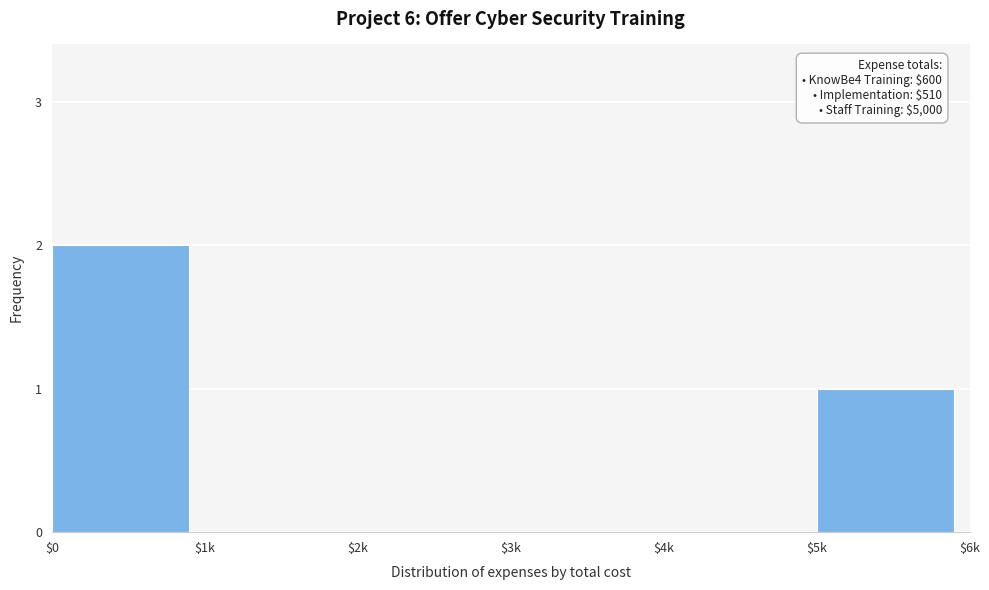

Which category has the highest value across all series?

$0